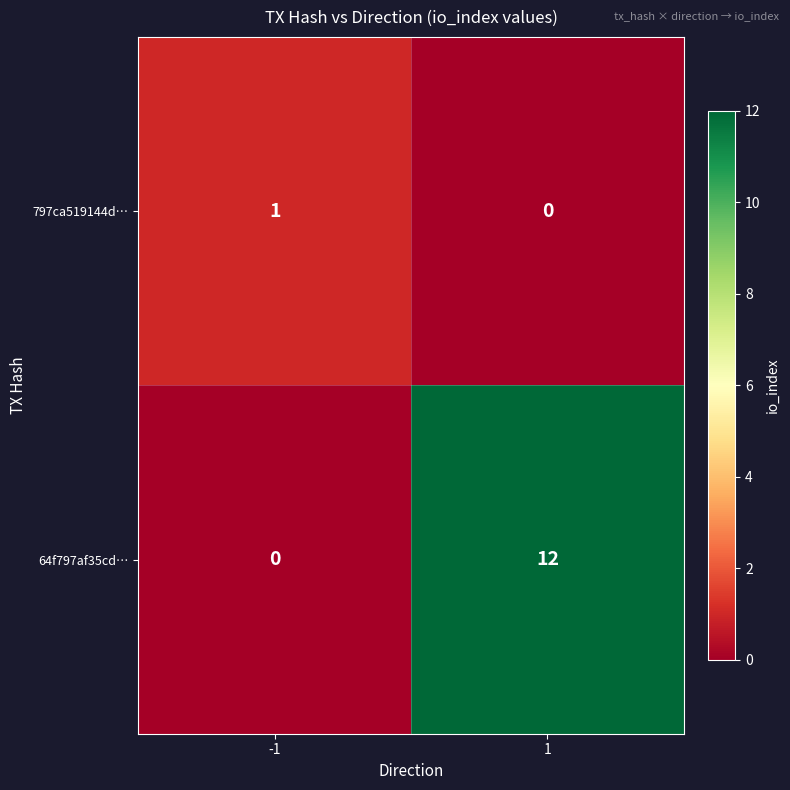

Count the number of categories in the chart.

2